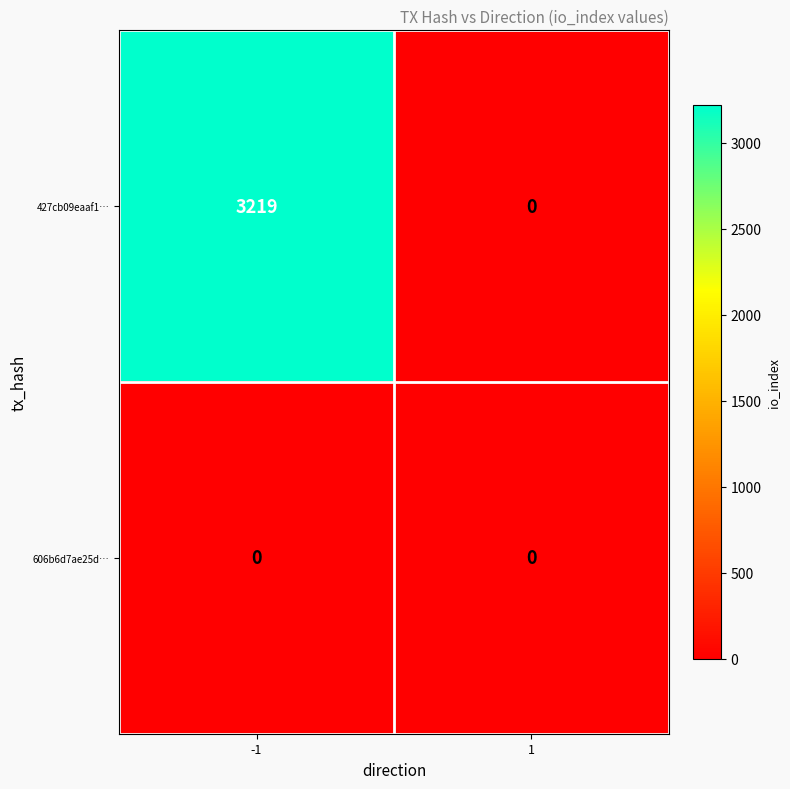

What is the spread (max minus min) of values at -1?

3219